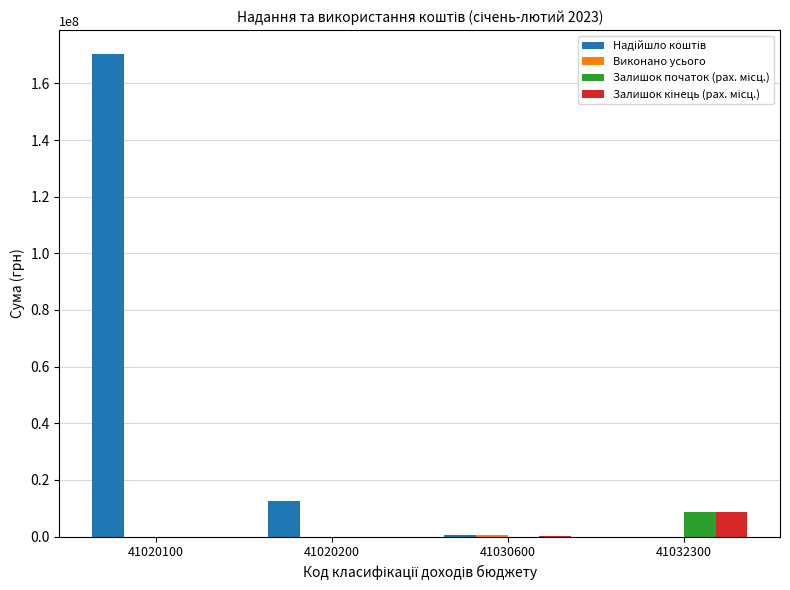

At which category is the sum across all series the highest?

41020100